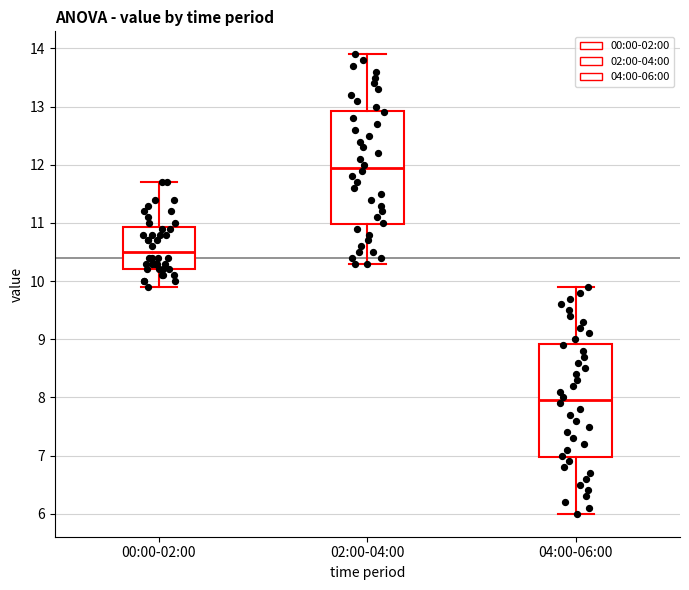

Where is the lower edge of the box for 00:00-02:00 on the y-axis? The values are not printed on the chart, so give them approximately, as read against the axis.

10.2